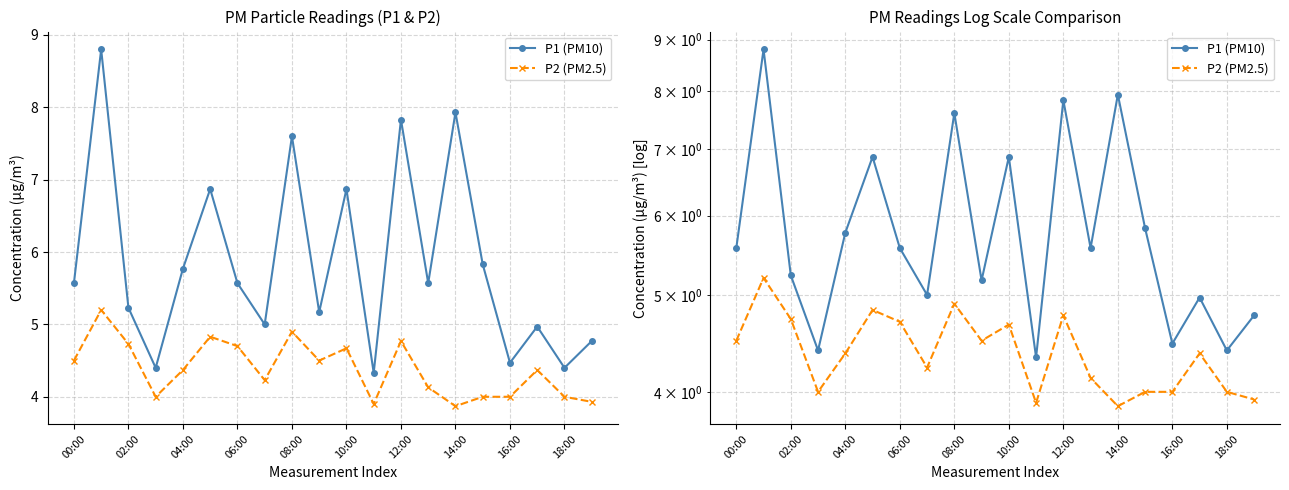

At how many categories does at least one series exceed 4?

20